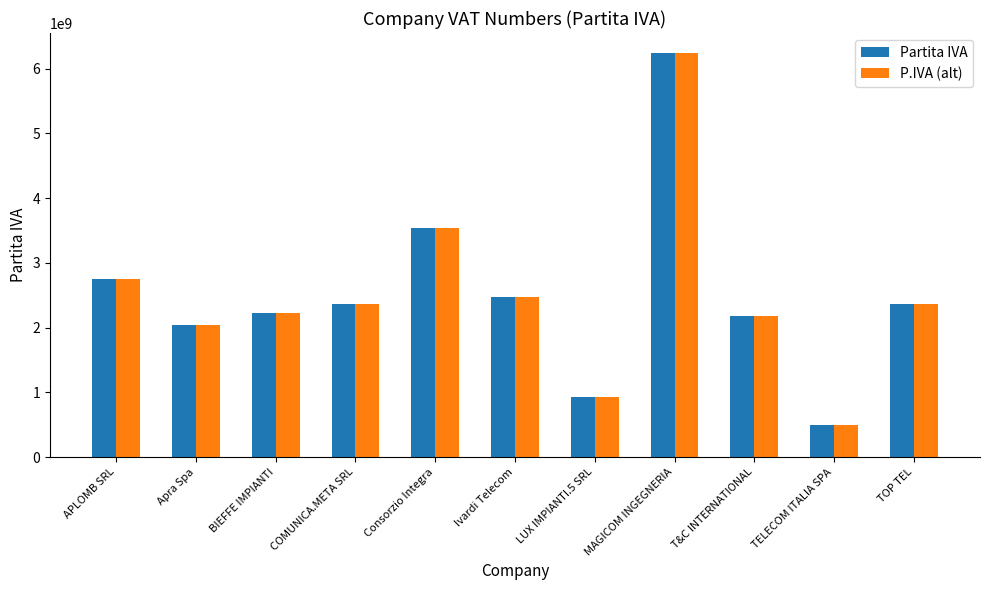

What is the approximate value of Partita IVA at MAGICOM INGEGNERIA?

6237031007